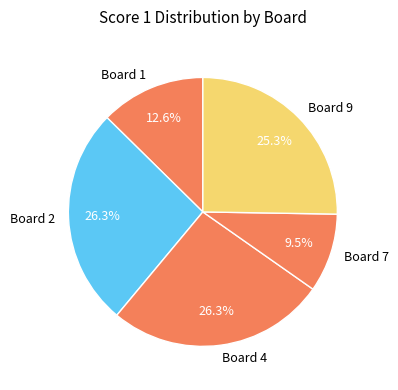

Approximately how many times larger is the value at Board 1 compared to Board 7?

1.3